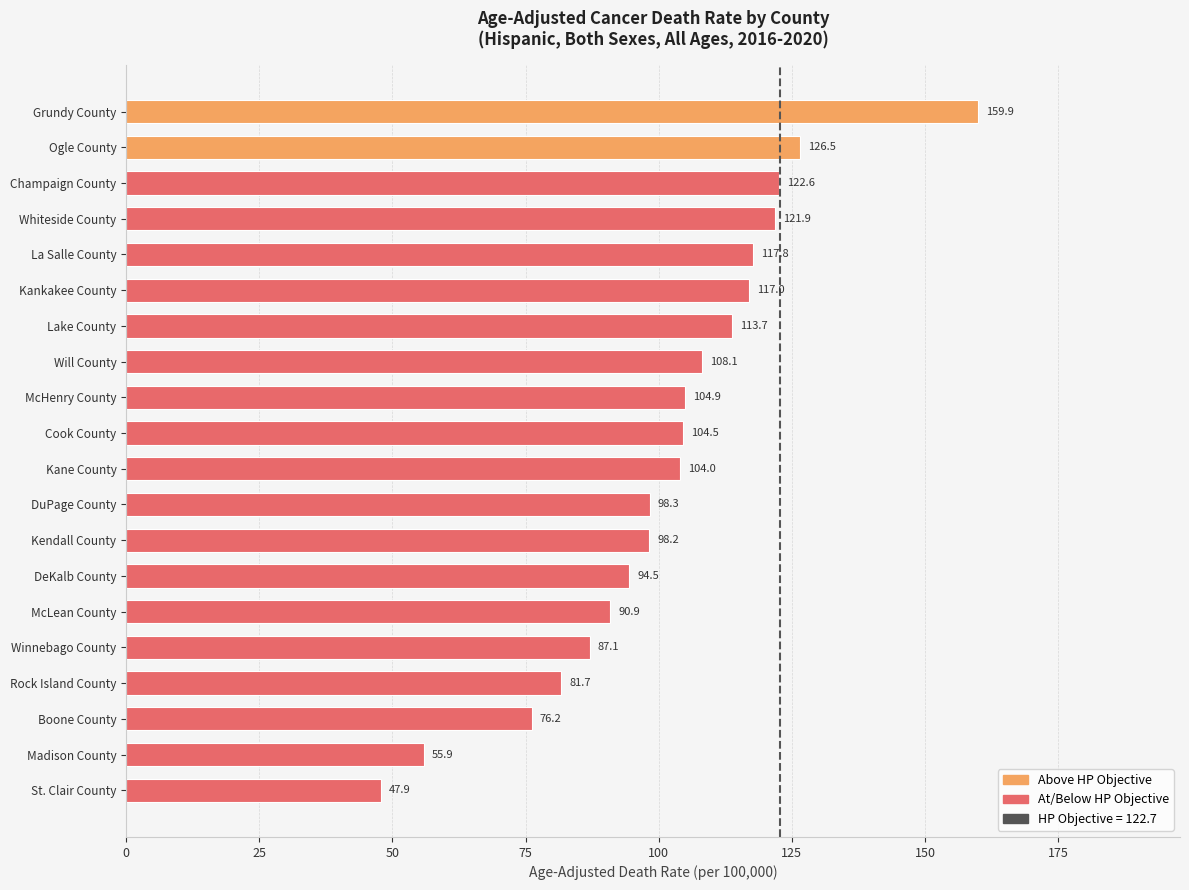

Which category has the lowest value across all series?

St. Clair County